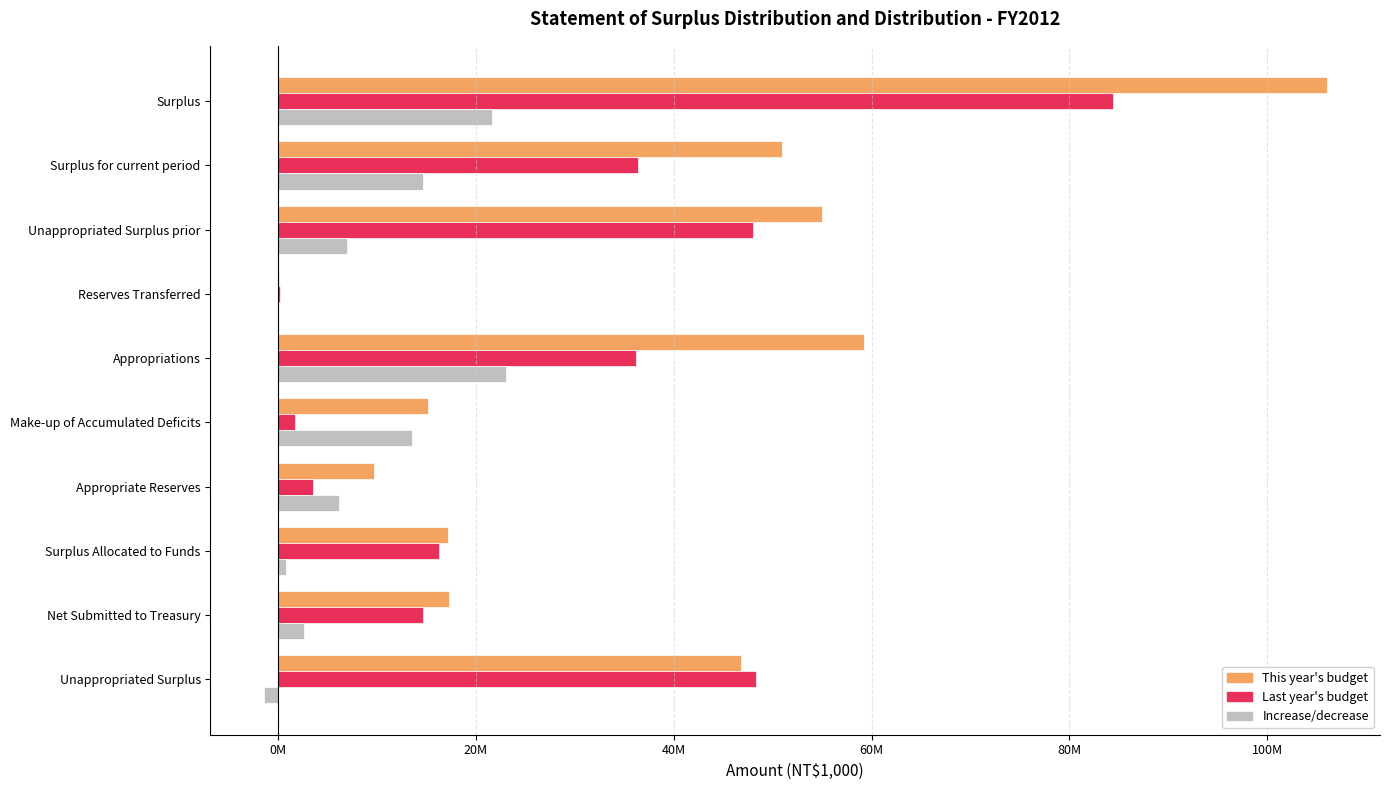

What are all the series names shown in the legend?

This year's budget, Last year's budget, Increase/decrease